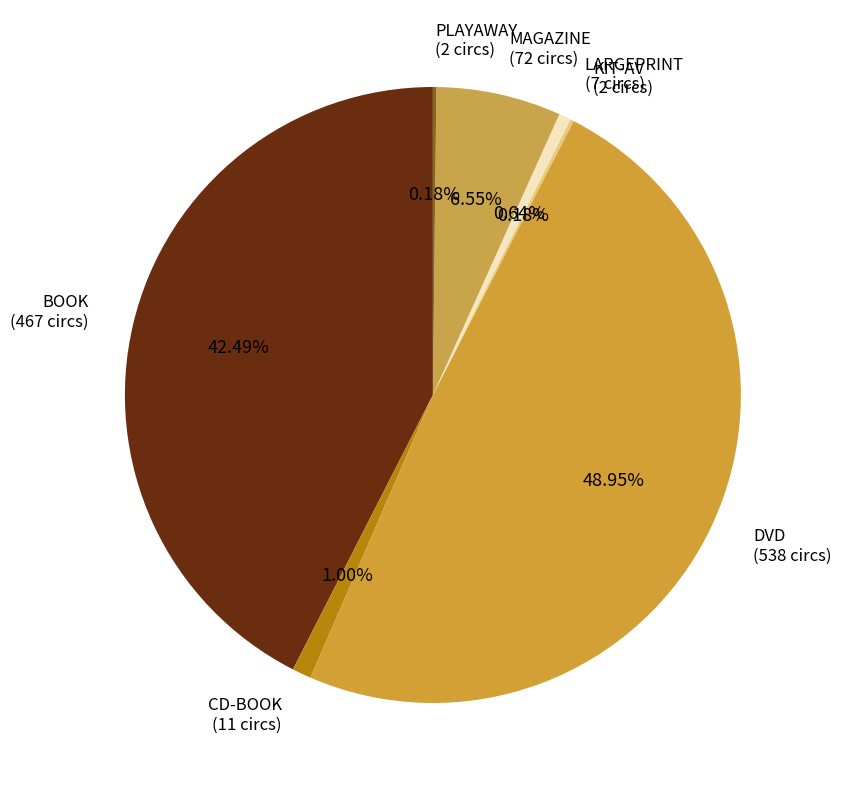

Does any single category account for the majority?

No